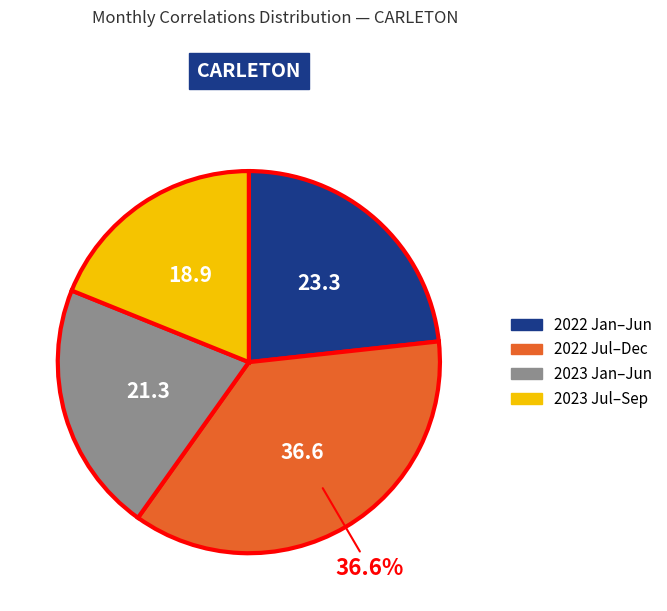

Is there a majority slice in this chart?

No